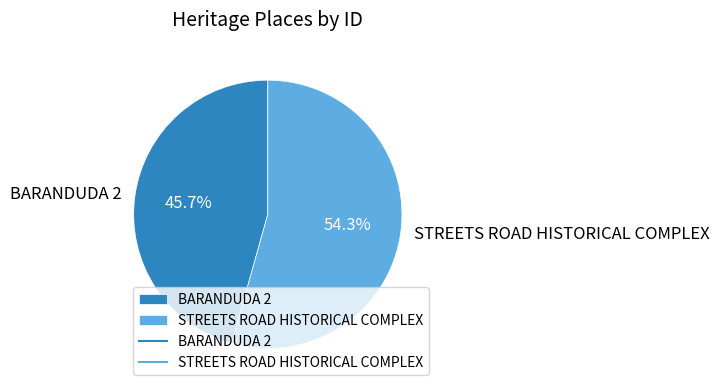

To the nearest percent, what percentage of the pie is STREETS ROAD HISTORICAL COMPLEX?

54%